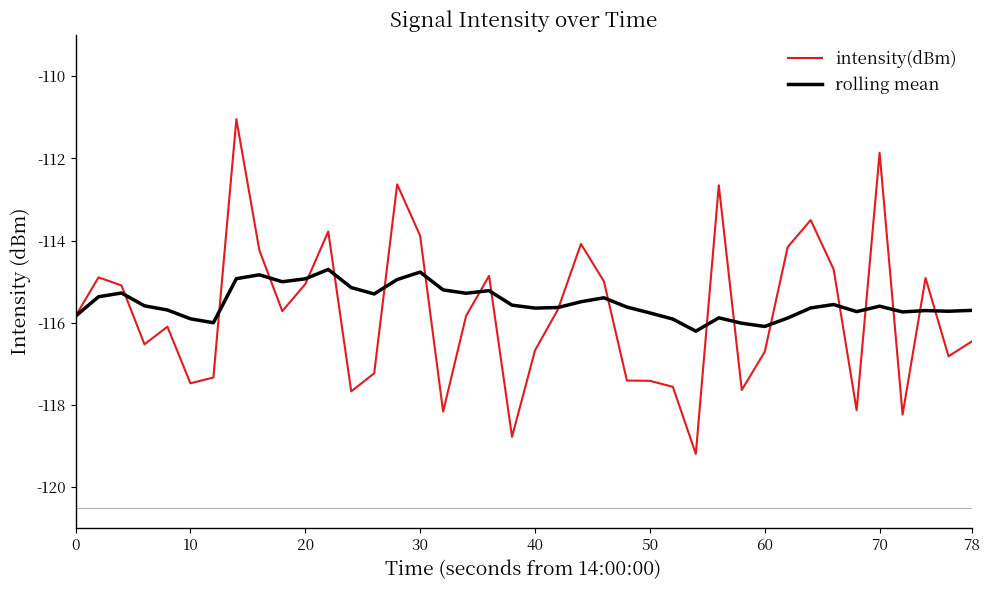

What is the smallest value displayed?

-119.2